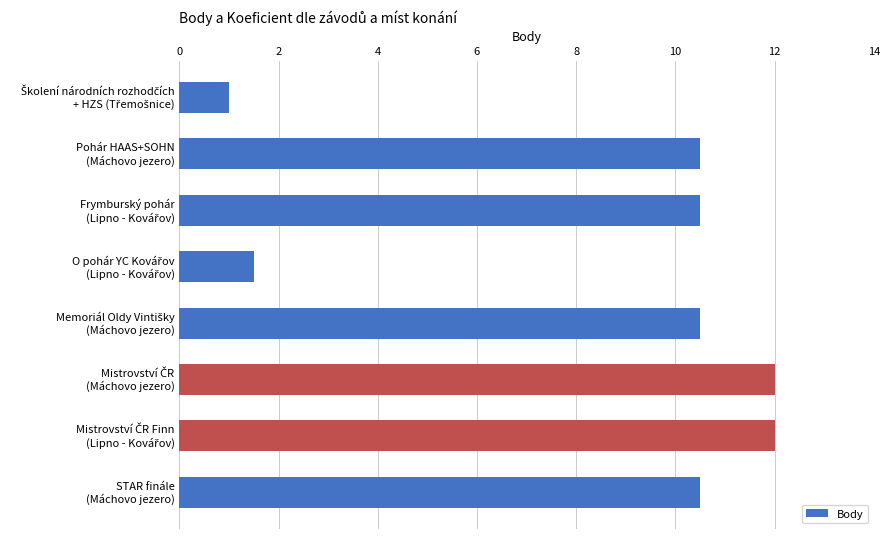

What is the difference between the second highest and minimum values?

11.0